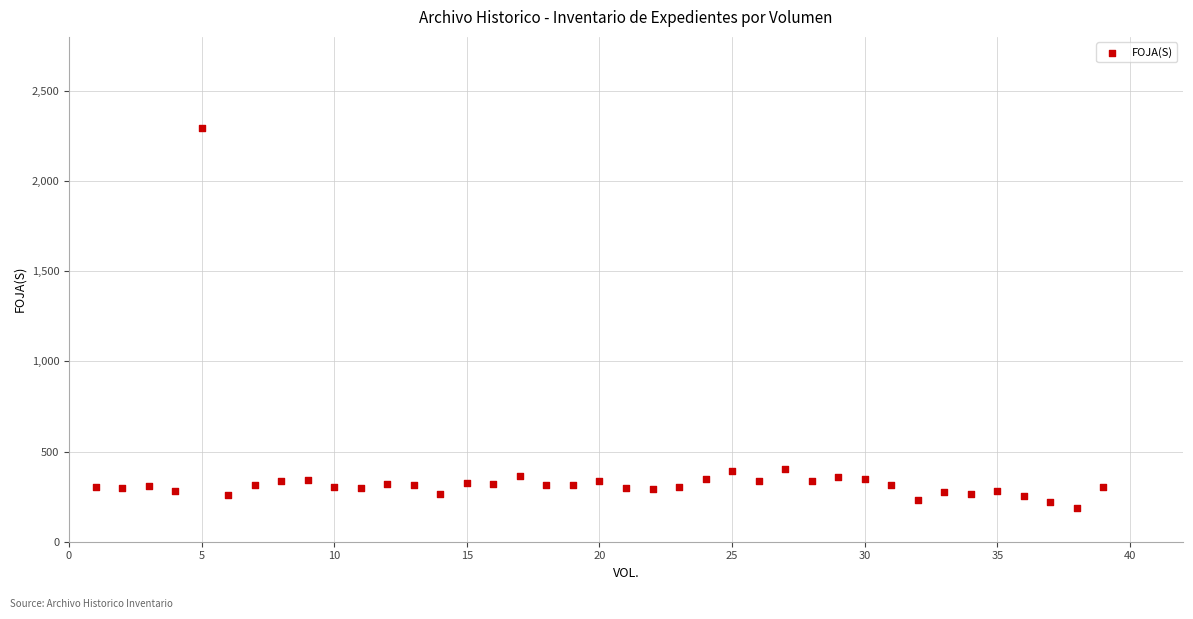

What is the range of X values (max minus min)?

38